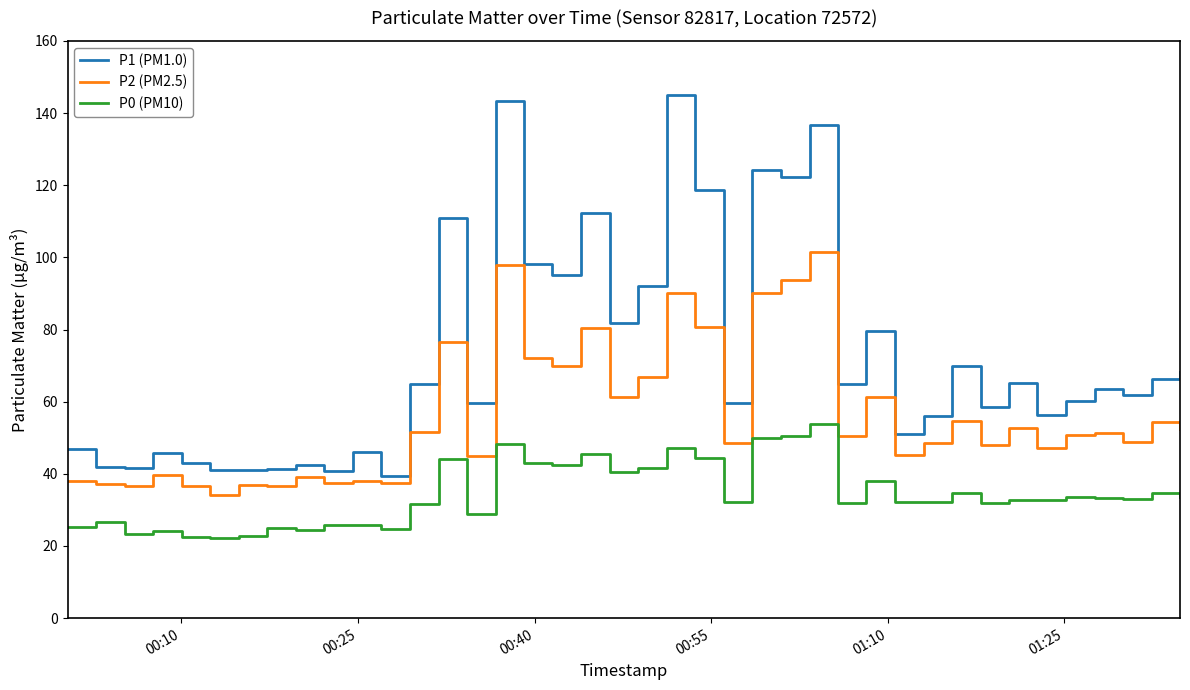

What is the smallest value displayed?

22.2